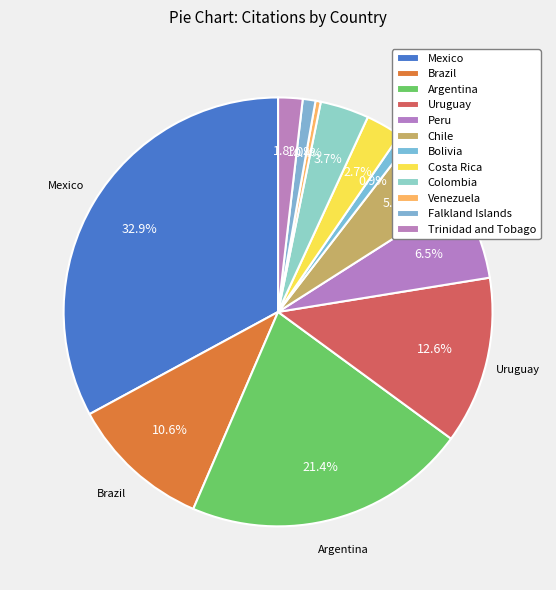

Do Peru and Bolivia together represent more than half of the pie?

No